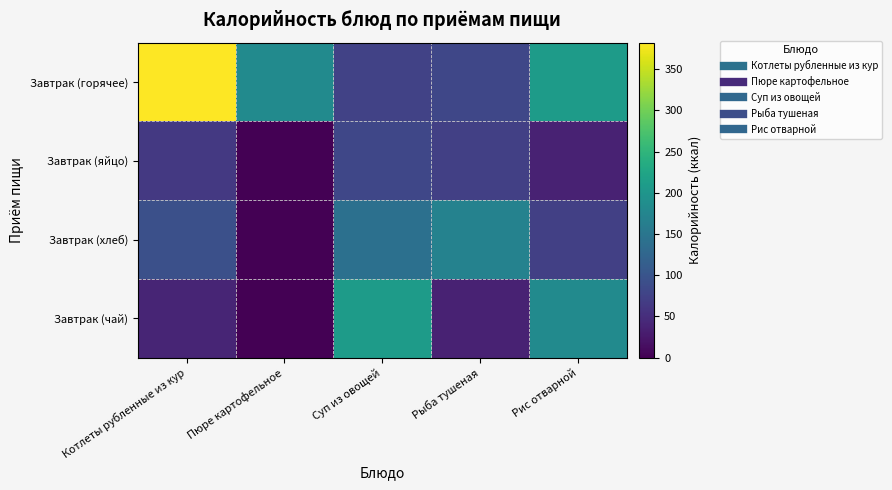

Reading right to left, extract all data points from this chart.

Завтрак (горячее): Рис отварной=210.0	Рыба тушеная=80.9	Суп из овощей=75.0	Пюре картофельное=183.0	Котлеты рубленные из кур=382.0
Завтрак (яйцо): Рис отварной=37.0	Рыба тушеная=72.8	Суп из овощей=80.9	Пюре картофельное=0.0	Котлеты рубленные из кур=62.8
Завтрак (хлеб): Рис отварной=72.8	Рыба тушеная=170.0	Суп из овощей=141.6	Пюре картофельное=0.0	Котлеты рубленные из кур=93.5
Завтрак (чай): Рис отварной=183.0	Рыба тушеная=37.0	Суп из овощей=210.0	Пюре картофельное=0.0	Котлеты рубленные из кур=40.0